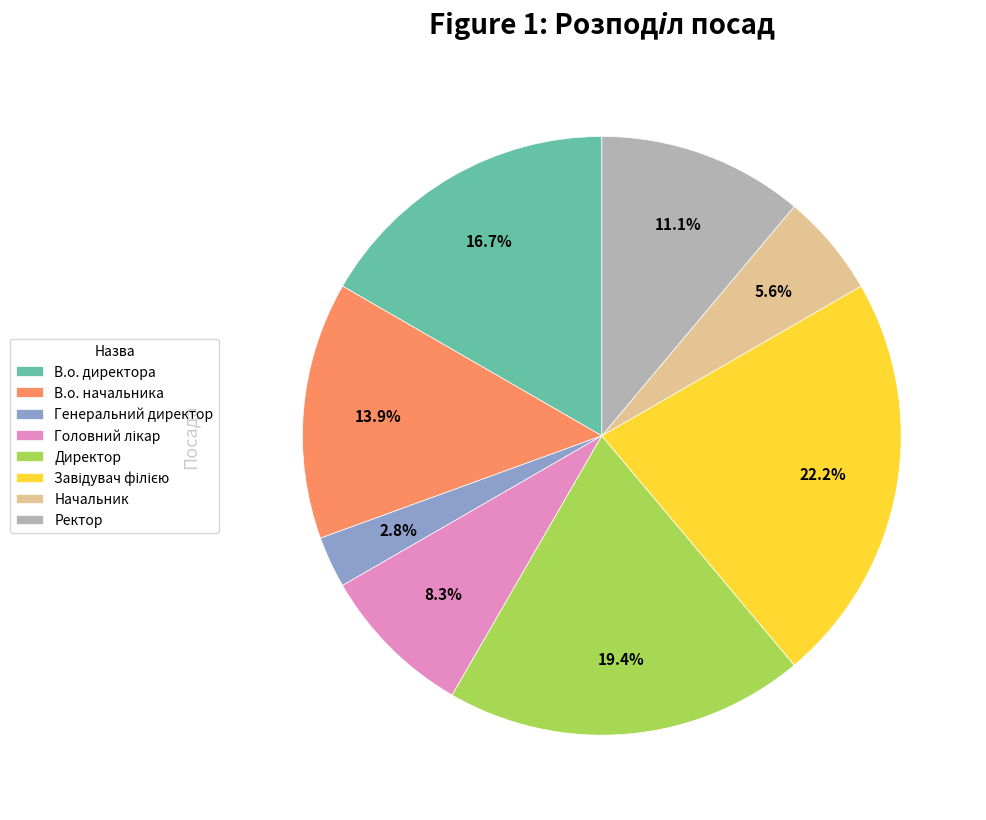

Is В.о. начальника the majority of the pie?

No